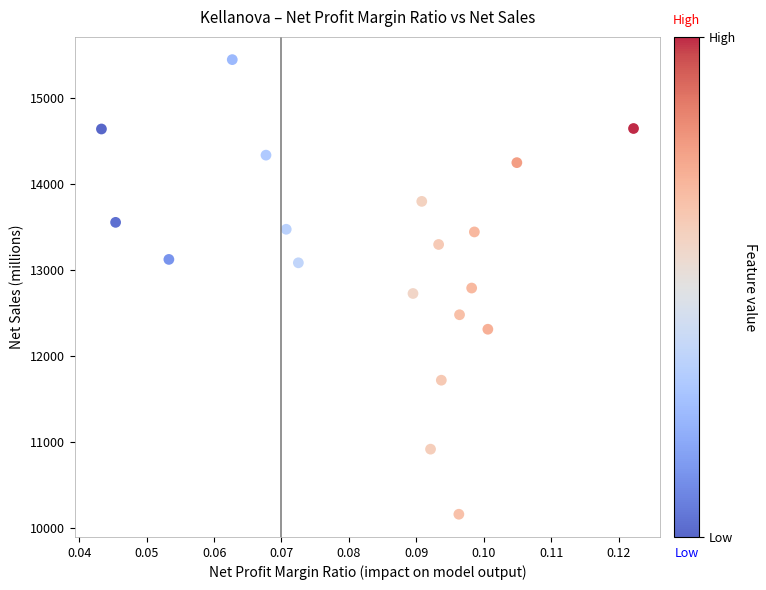

What is the range of Y values (max minus min)?

5293.6